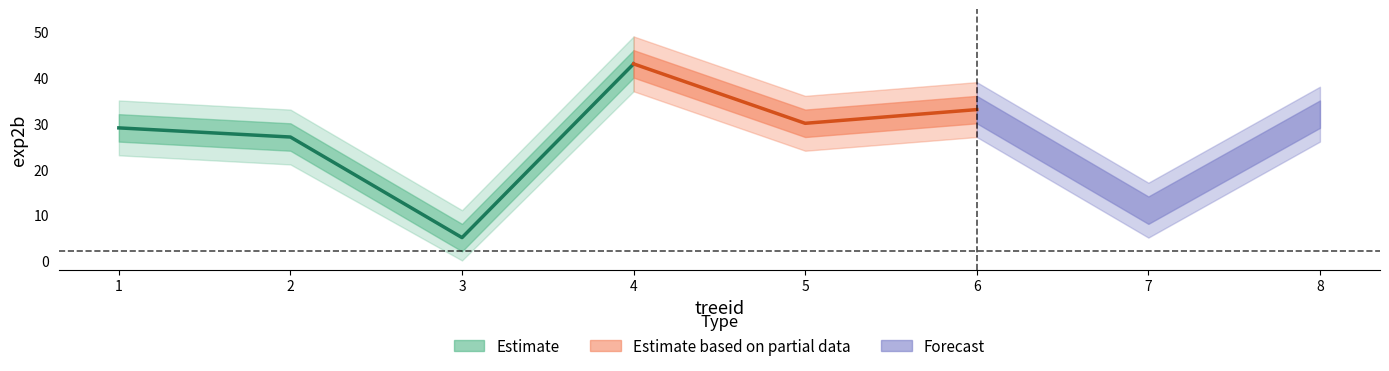

How many interior local valleys does the exp2b series have?

3